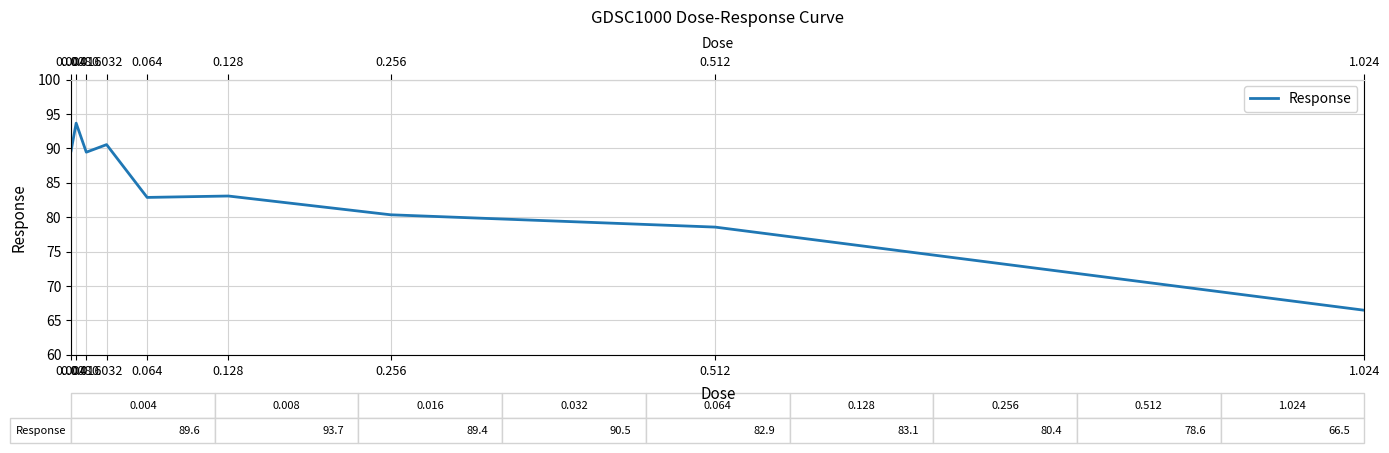

What is the change in value from 0.032 to 0.256?

-10.2